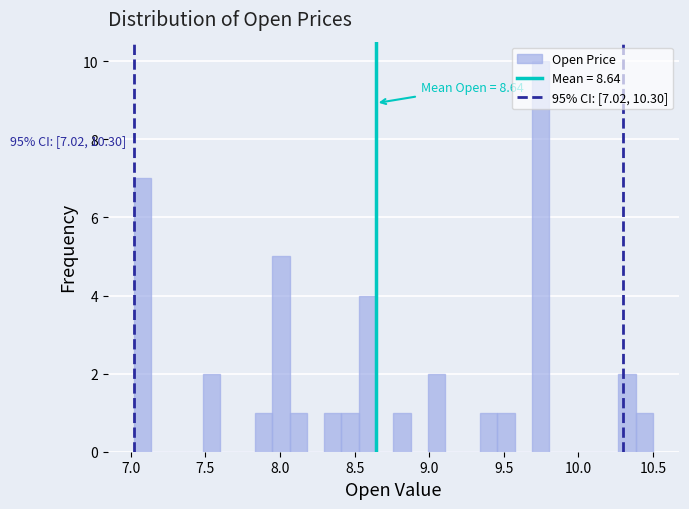

Read against the x-axis, roughly where is the centre of the tallest bar?

9.75